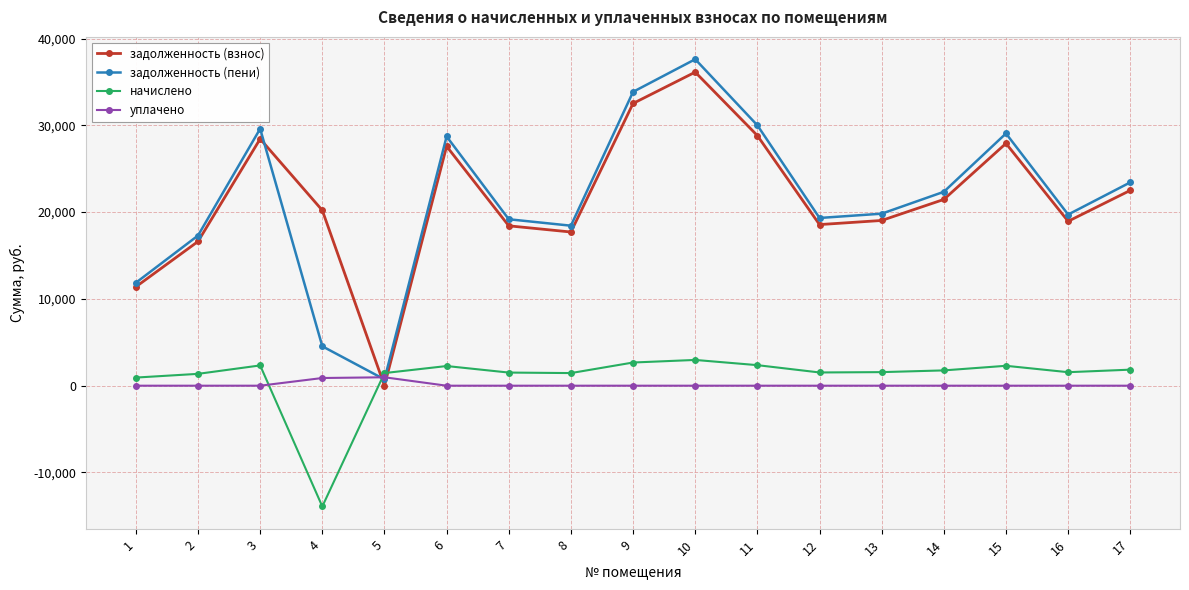

The начислено series shows 2967.9 at 10. True or false?

True